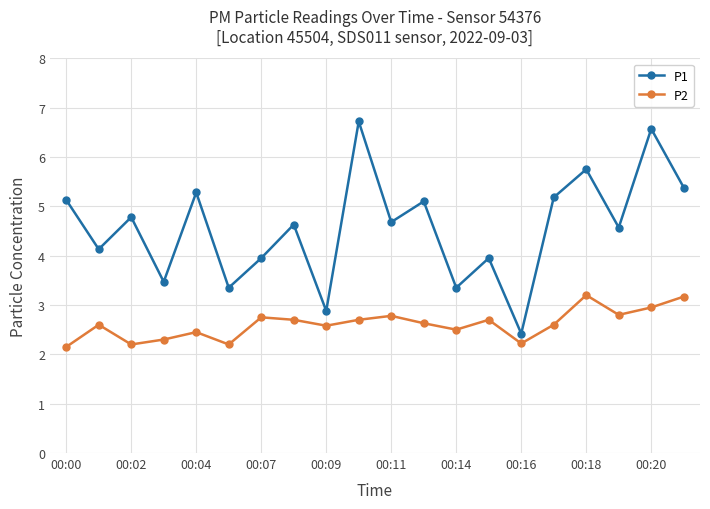

What is the difference between the second highest and second lowest values in the P2 series?

1.0